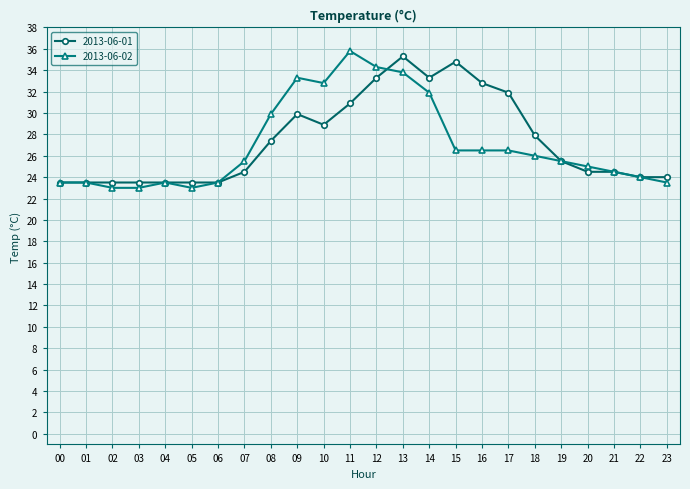

At which label does 2013-06-02 first exceed 25?

07